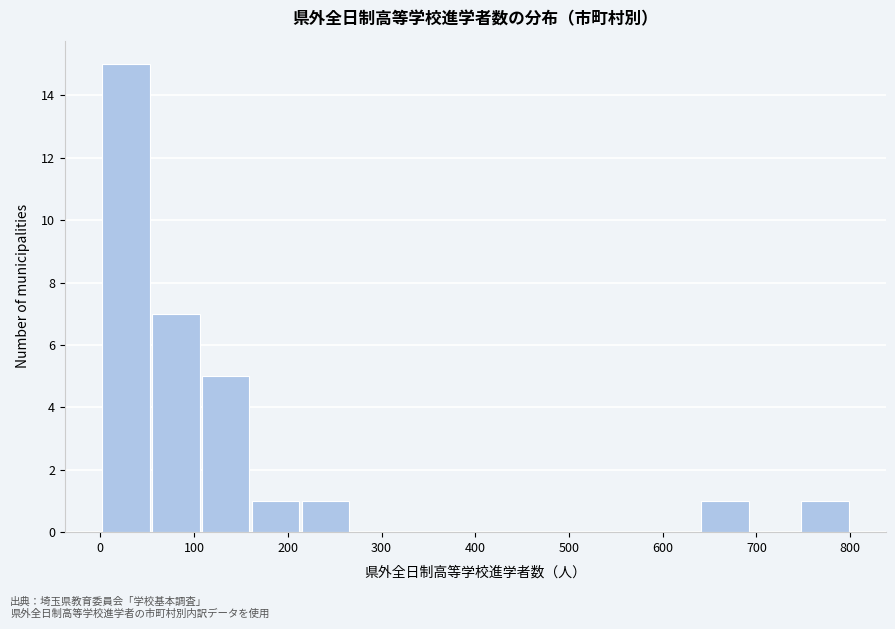

How tall is the bar that spans 0 to 60 on the x-axis? Neither the bar edges nor the heights are printed on the chart, so give them approximately, as read against the axes.

15